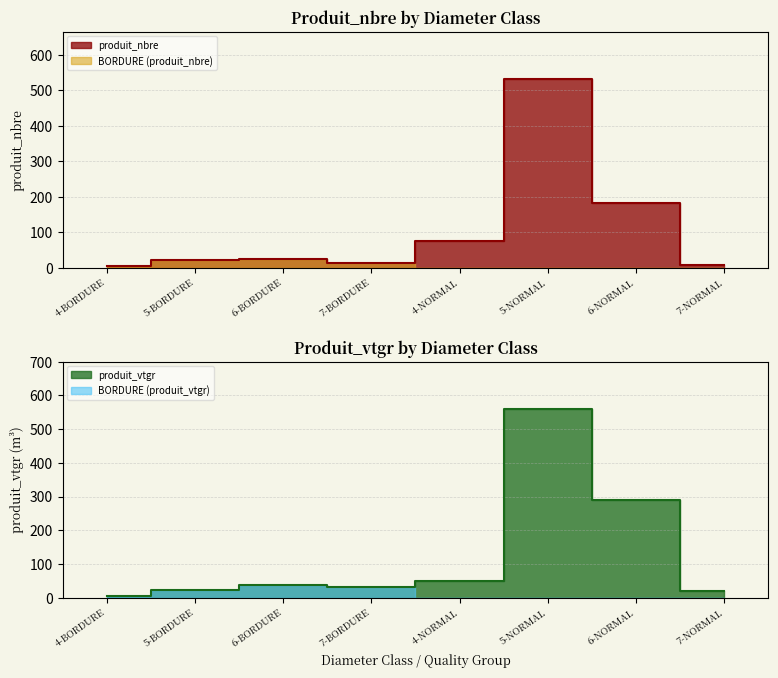

Where is the first local maximum for produit_nbre?

6-BORDURE